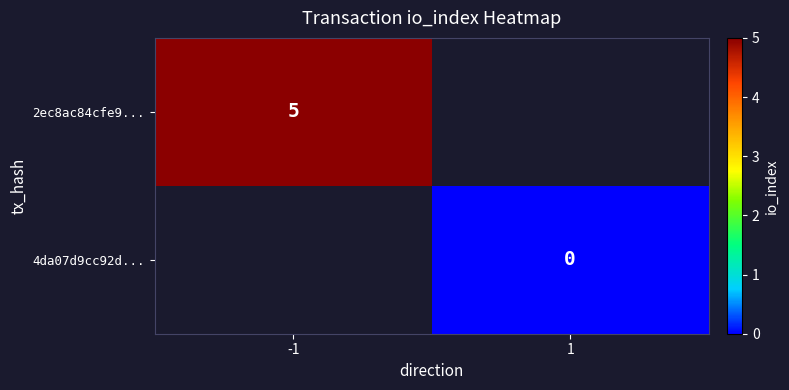

At which category does the chart reach its peak across all series?

-1